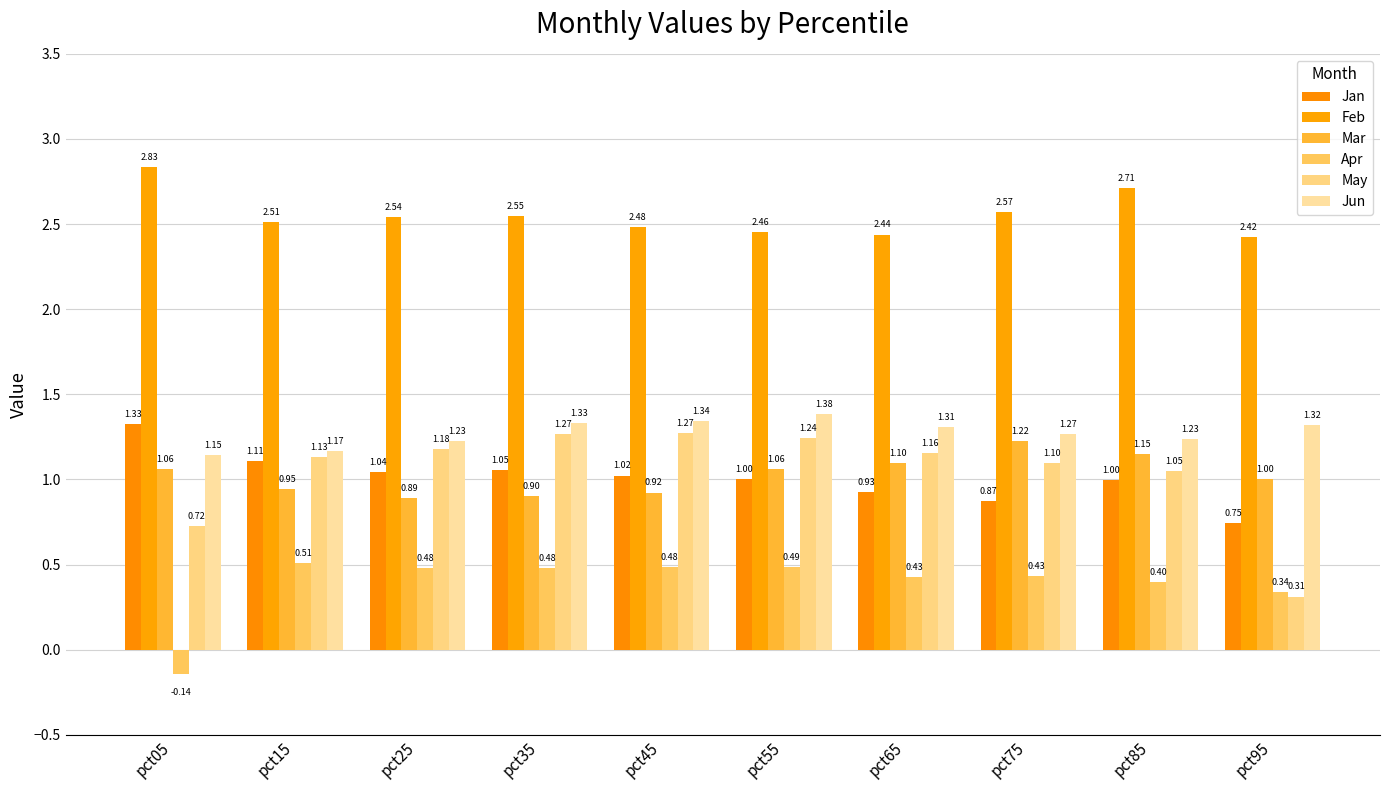

Is the value of Apr at pct55 greater than the value of Feb at pct15?

No